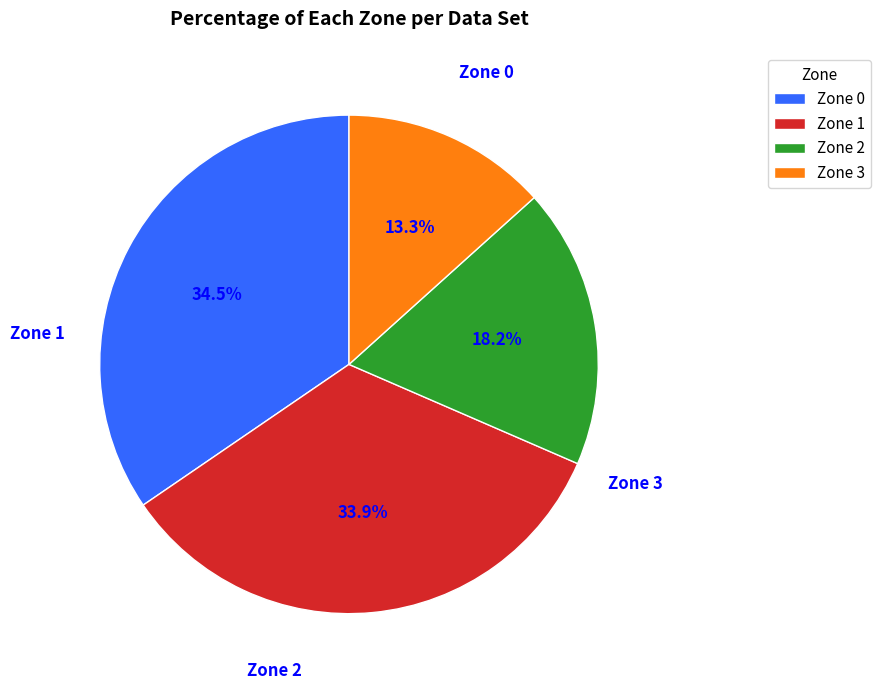

To the nearest percent, what is the average slice percentage?

25%